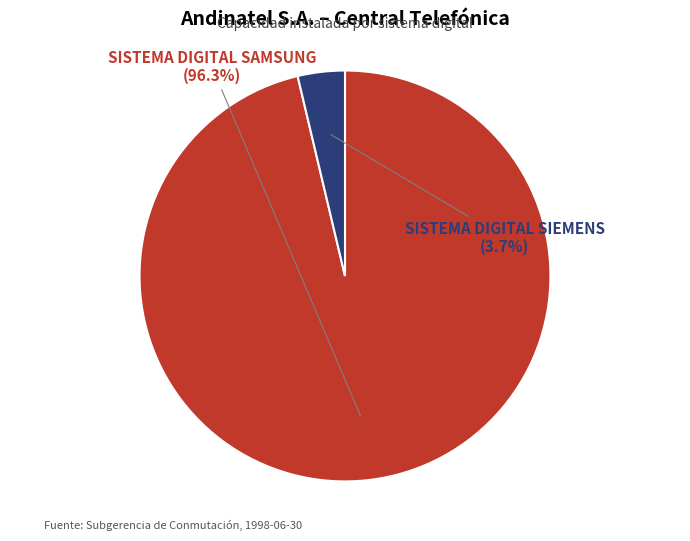

Is SISTEMA DIGITAL SIEMENS the majority of the pie?

No